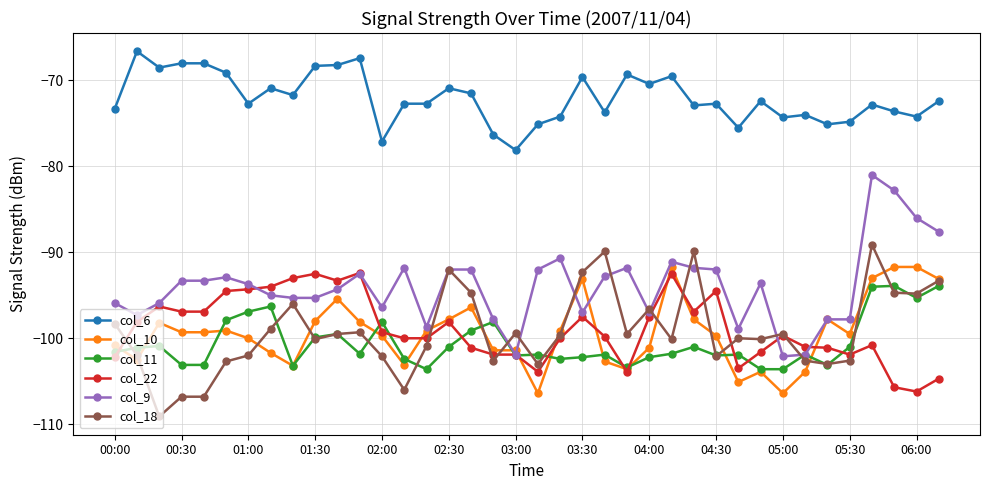

What is the minimum value shown in the chart?

-109.1